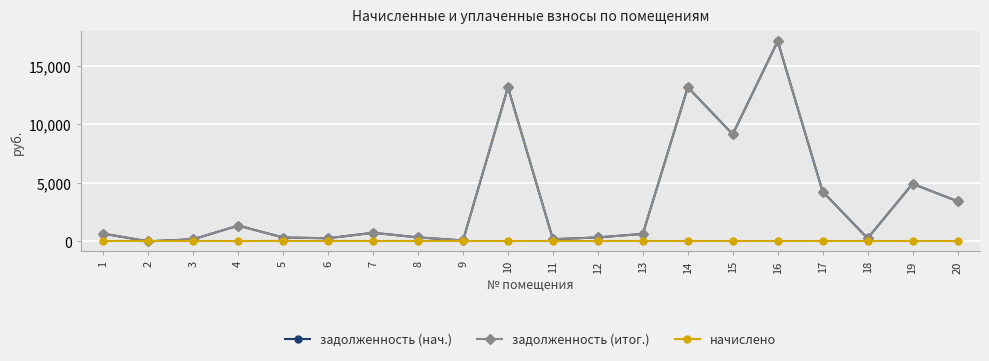

Is this an area chart (filled region under the line)?

No